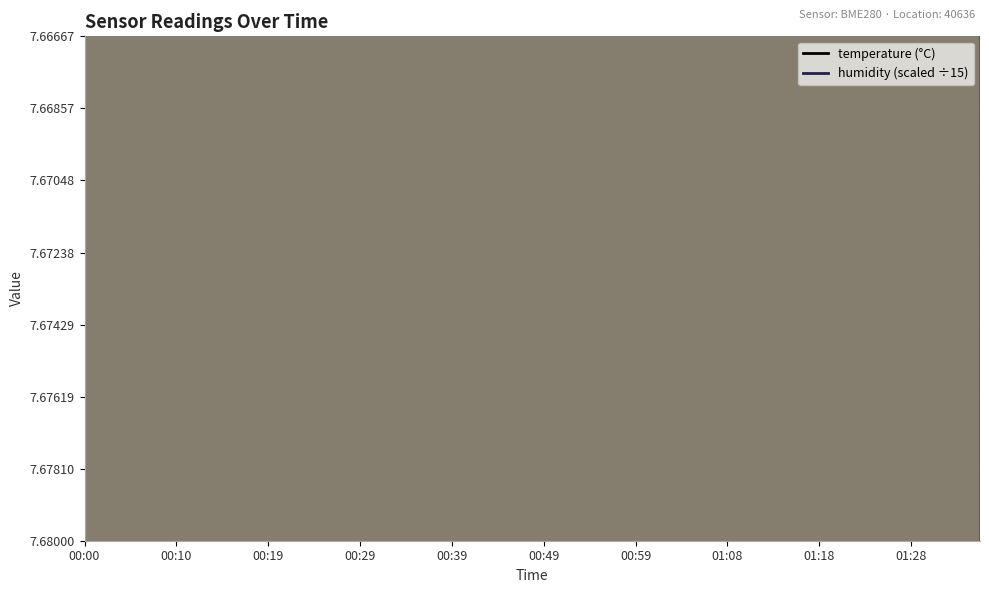

What is the maximum value shown in the chart?

8.4